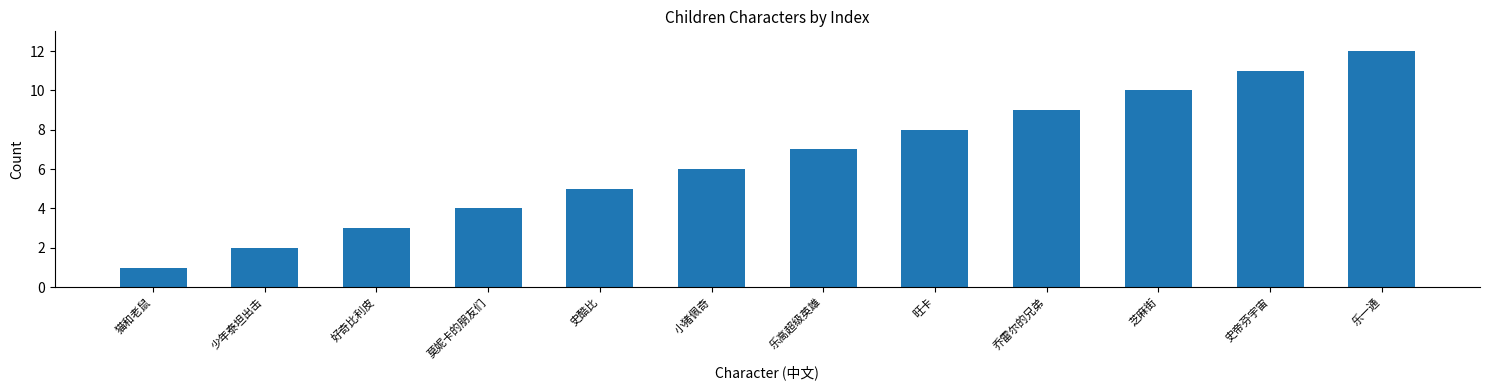

What is the difference between the second highest and second lowest values?

9